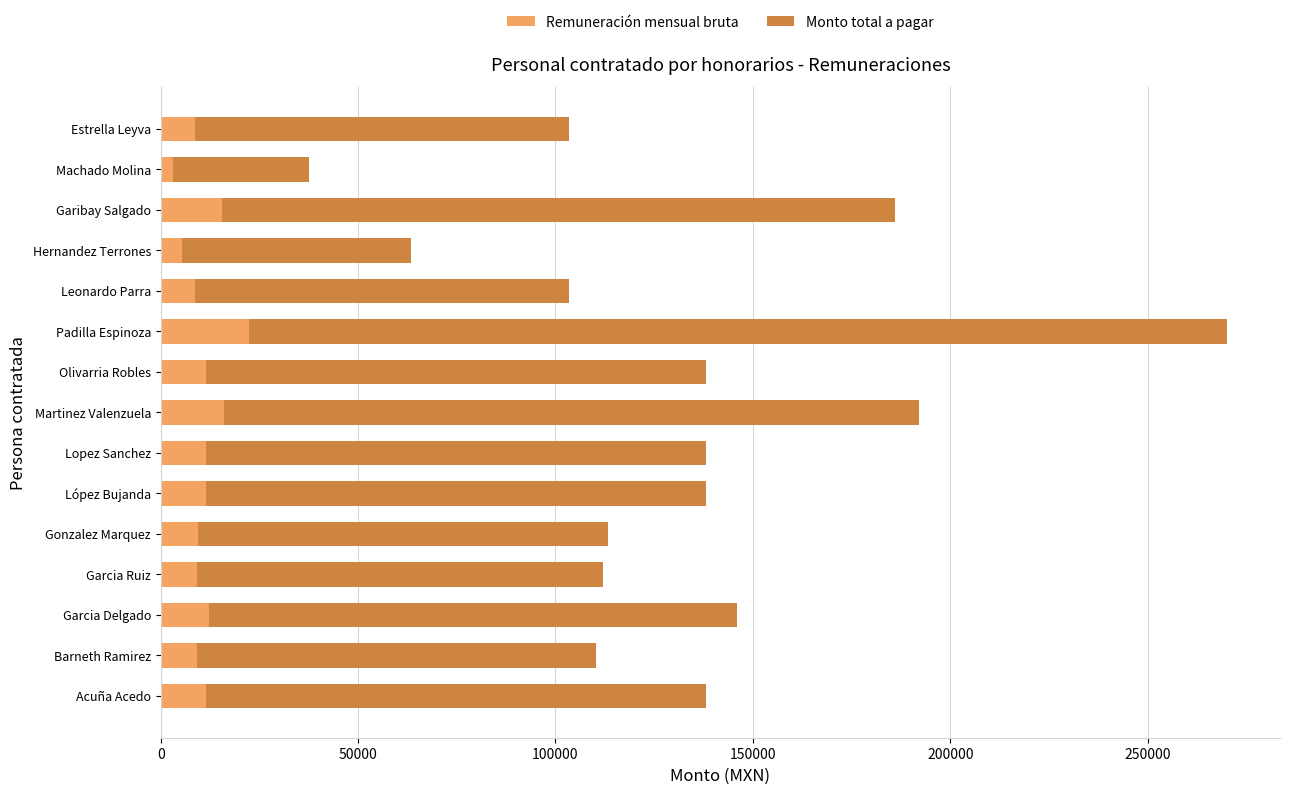

What is the difference between the second highest and minimum values in the Remuneración mensual bruta series?

12860.4